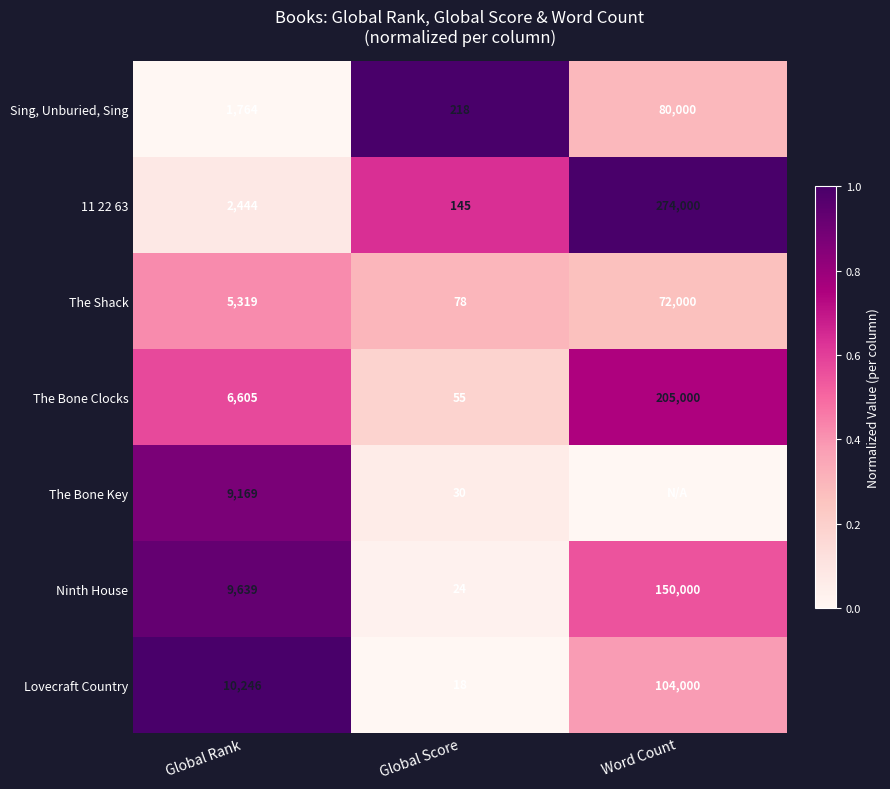

At how many categories does at least one series exceed 0?

3